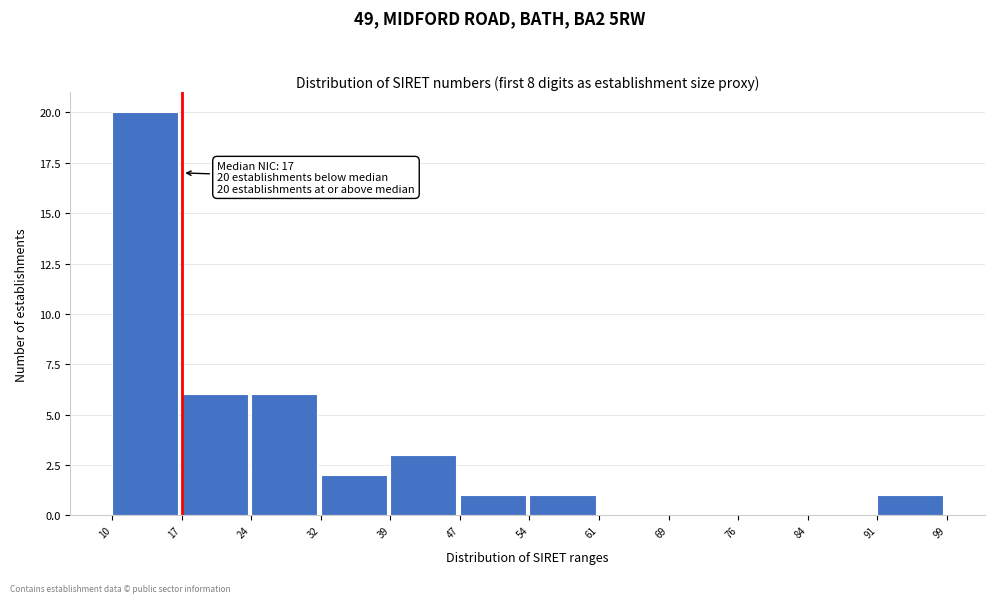

Which range on the x-axis has the tallest bar?

10 to 17